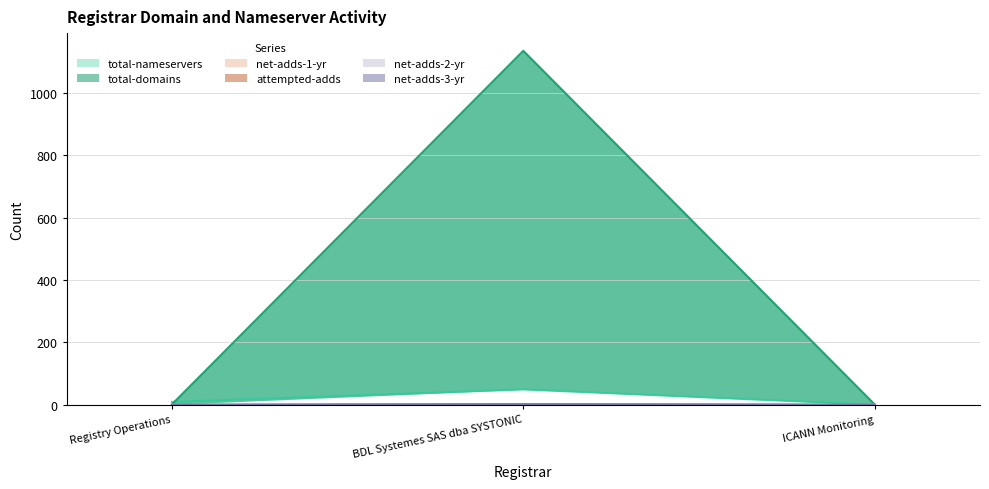

What is the sum of all attempted-adds values?

2